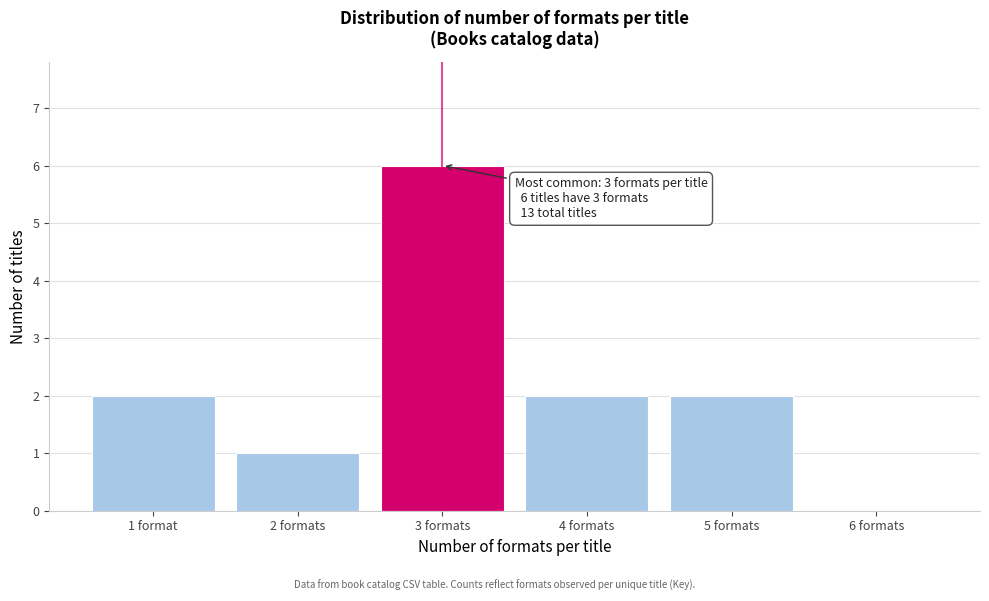

Reading right to left, what are all the values shown in this chart?

6 formats=0	5 formats=2	4 formats=2	3 formats=6	2 formats=1	1 format=2